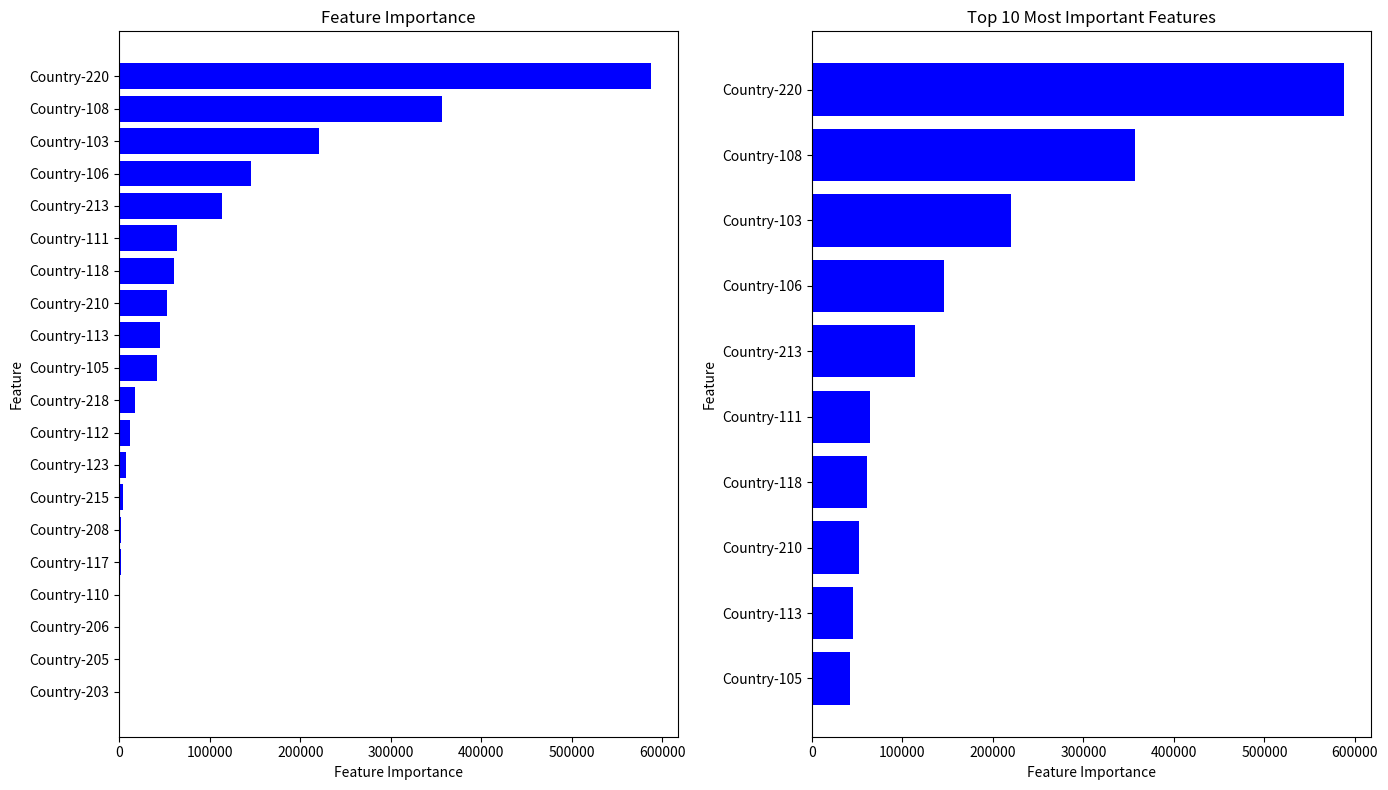

Reading left to right, extract all data points from this chart.

220313	41741	146045	356700	1000	63924	12314	45332	1669	60982	7378	305	739	889	1764	52636	113598	3976	17447	587919